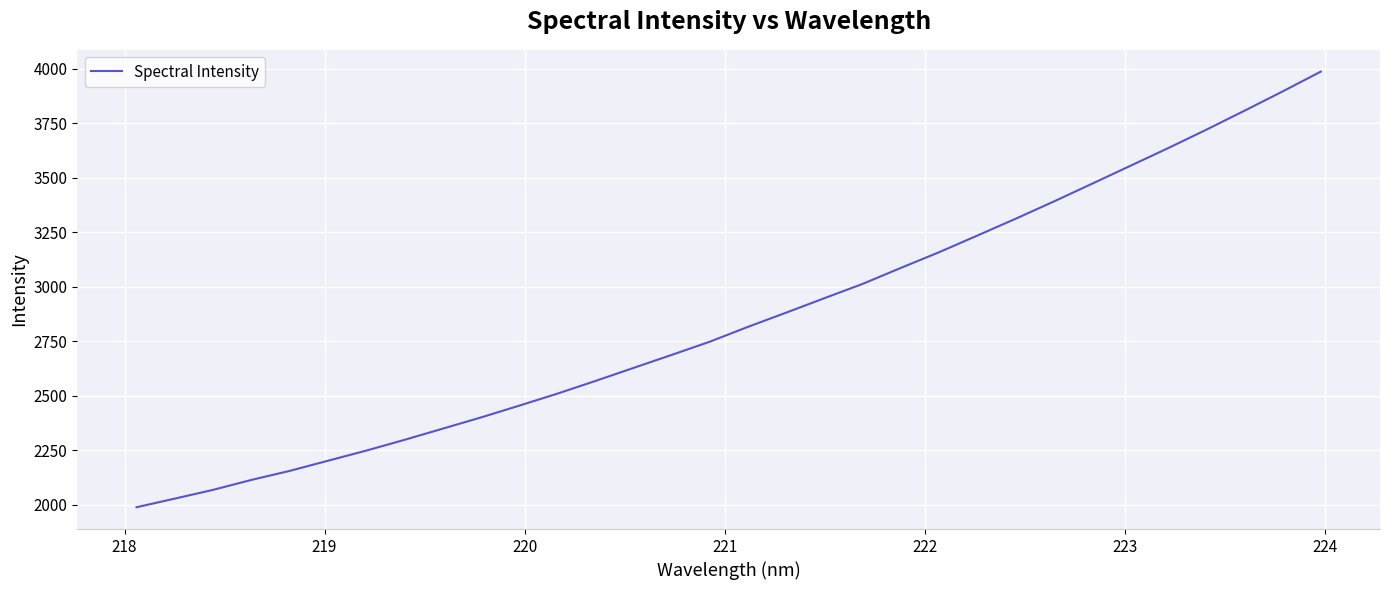

What is the smallest value displayed?

1989.0